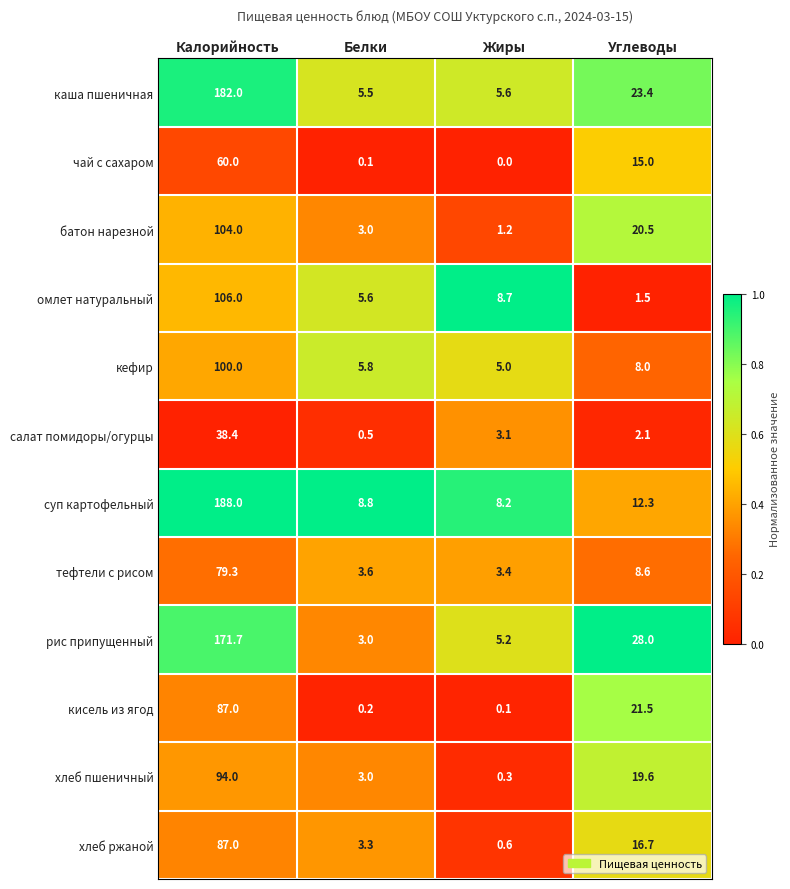

Which series changed the most between Калорийность and Белки?

суп картофельный